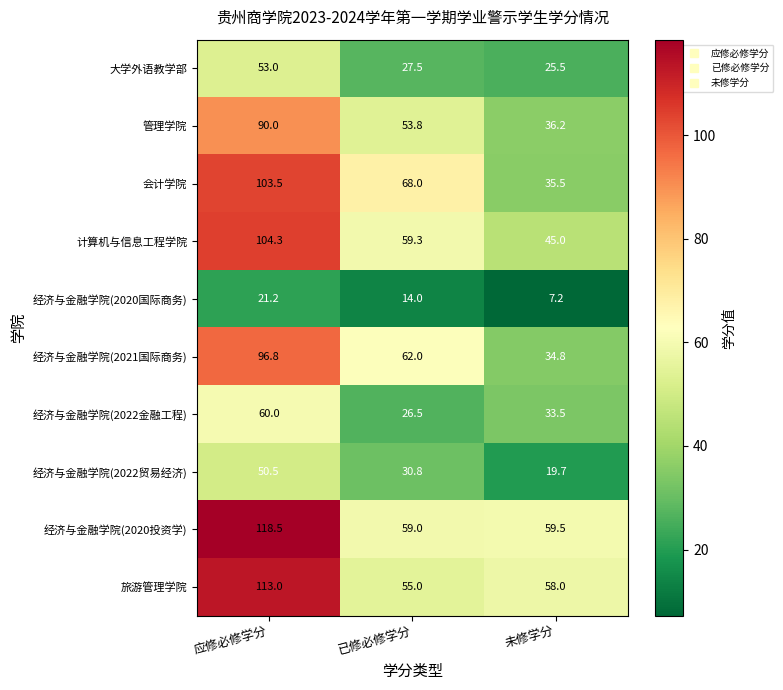

Which series has the widest spread of values?

会计学院